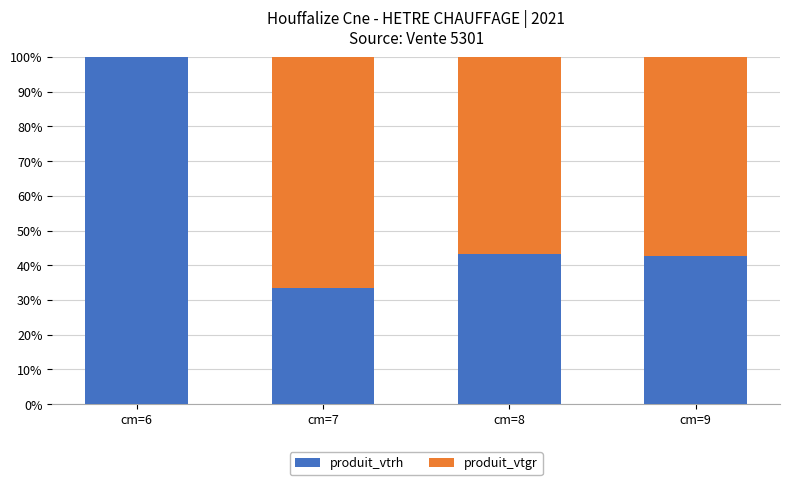

True or false: produit_vtrh has a value of 43.2 at cm=8.

True